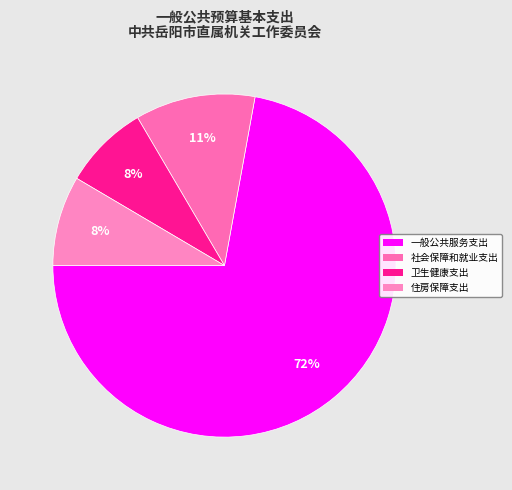

How many segments does this pie chart have?

4